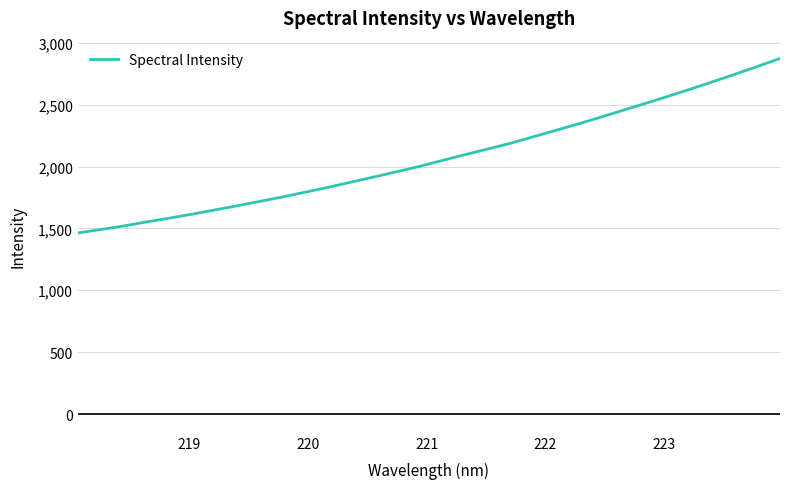

What is the maximum value shown in the chart?

2873.6